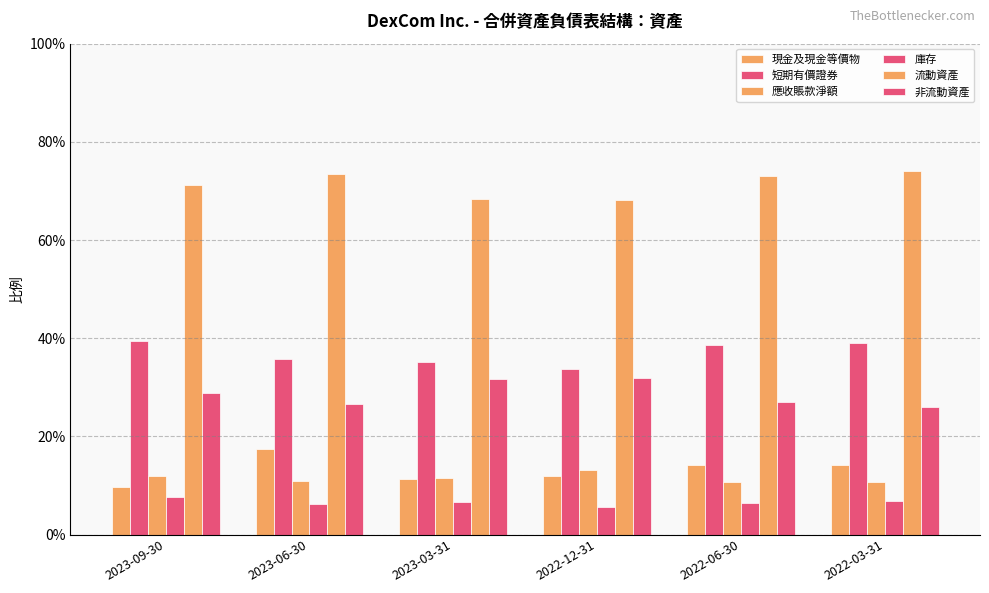

Does the chart contain any negative values?

No